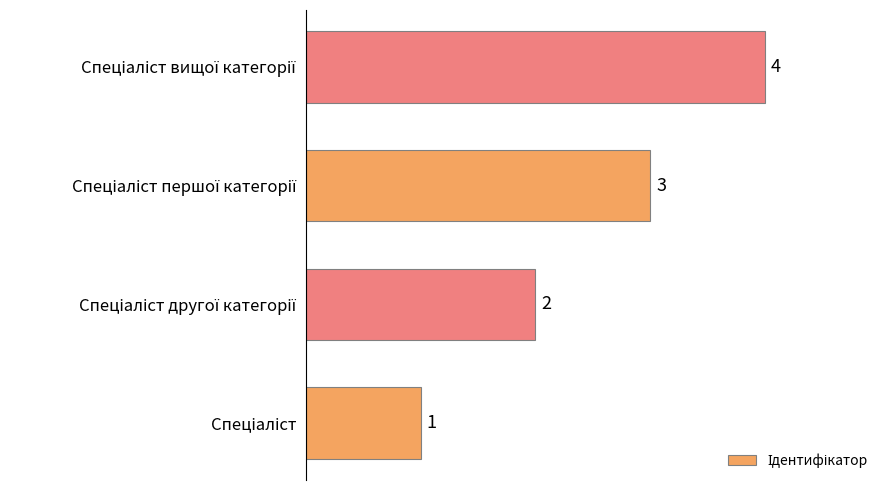

What is the sum of all values?

10